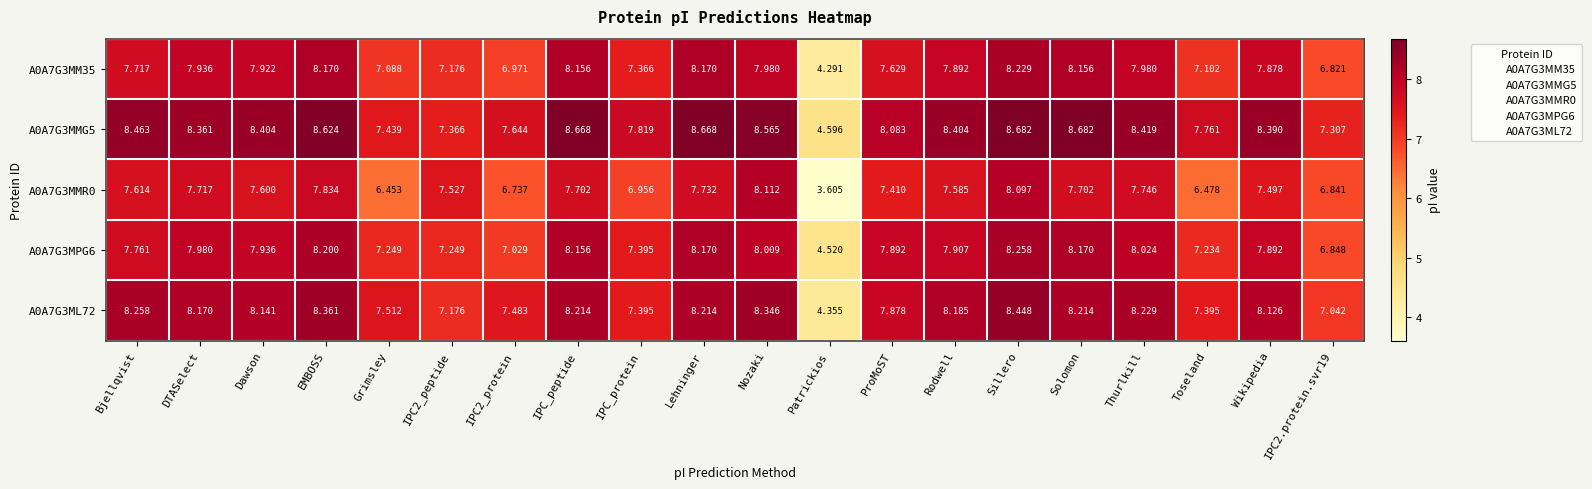

Which category has the highest value in the A0A7G3ML72 series?

Sillero